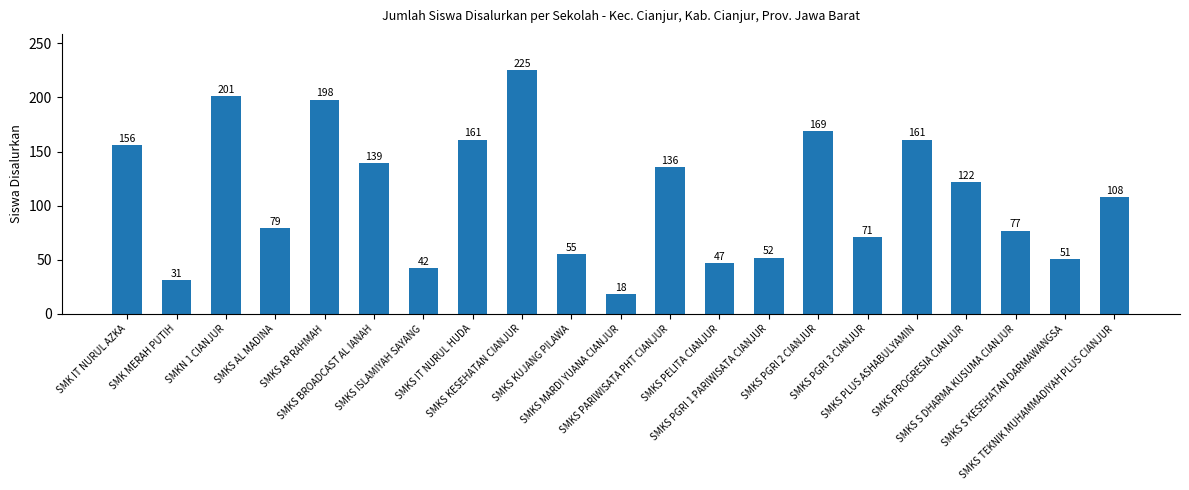

The chart shows a value of 18 at SMKS MARDI YUANA CIANJUR. True or false?

True